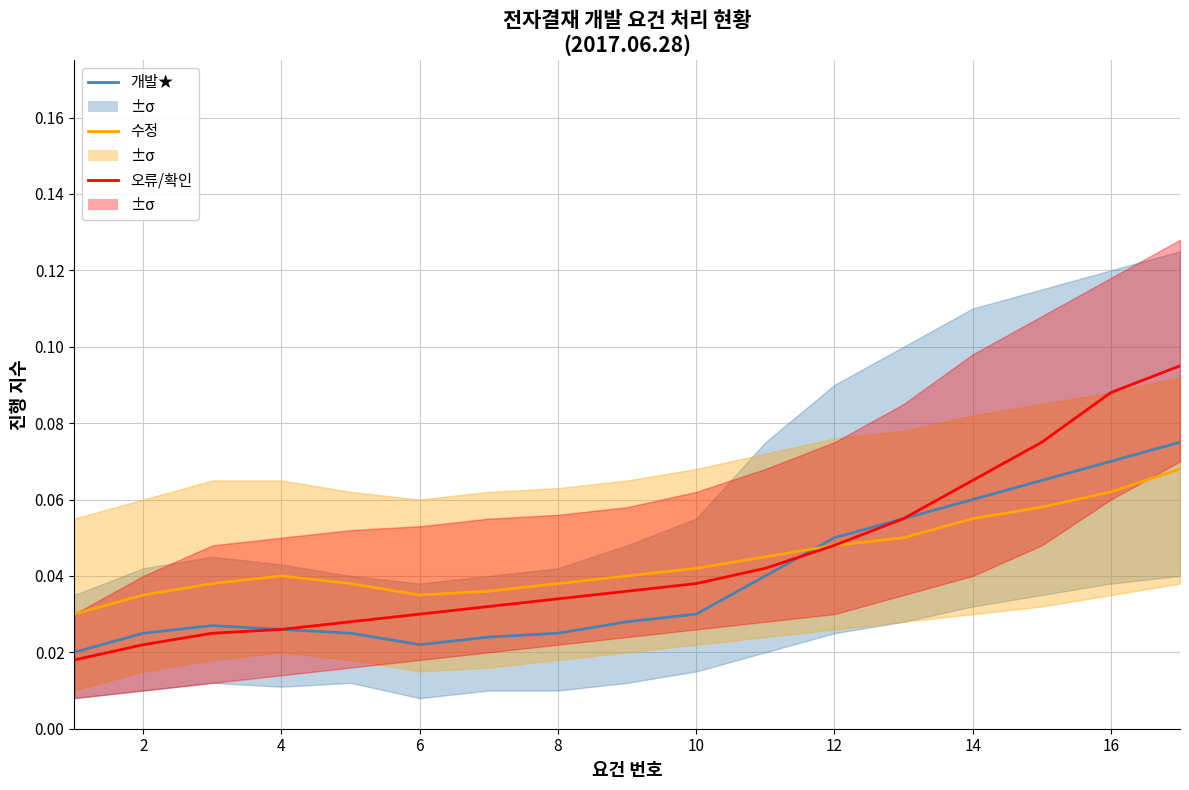

What are all the series names shown in the legend?

개발★, 수정, 오류/확인